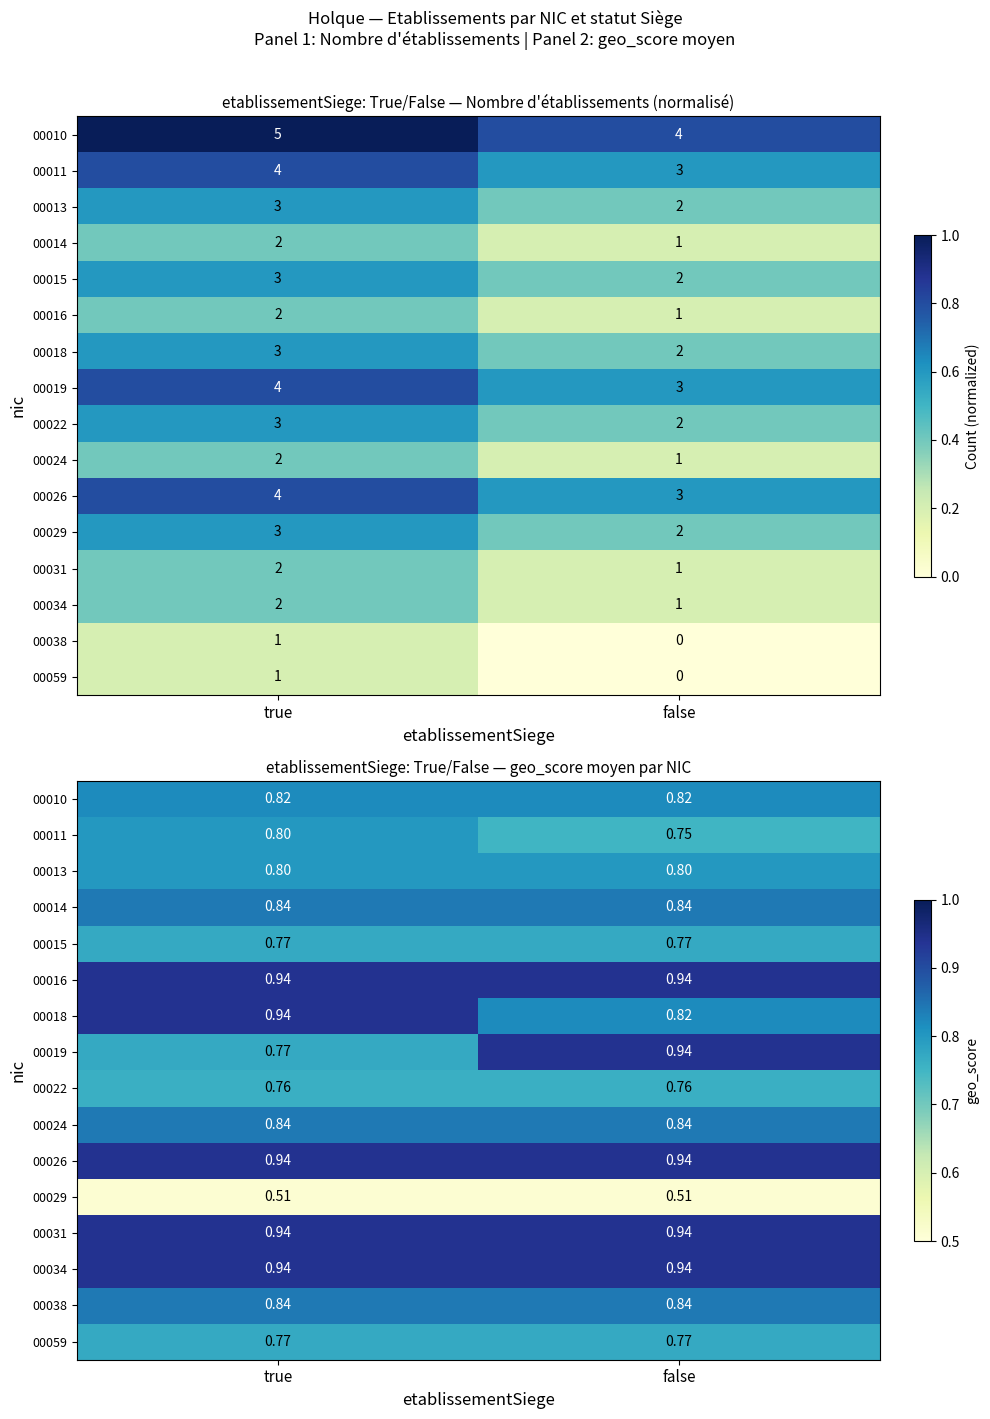

What is the maximum value shown in the chart?

0.9